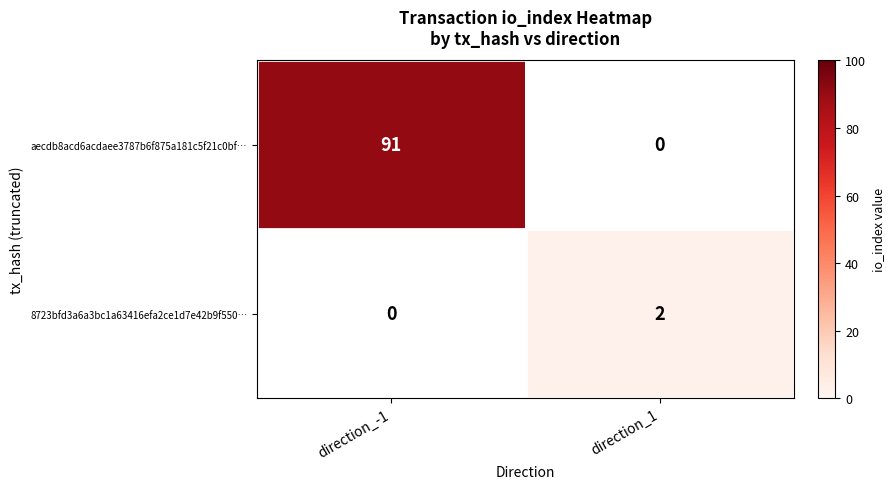

Is it true that aecdb8acd6acdaee3787b6f875a181c5f21c0bf… equals 51.8 at direction_-1?

False